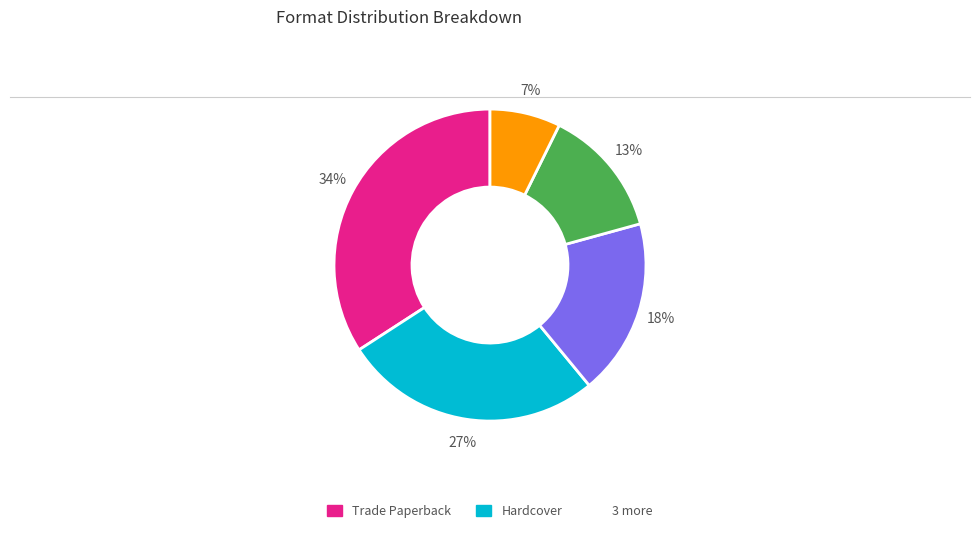

Is there any slice that represents more than half of the pie?

No